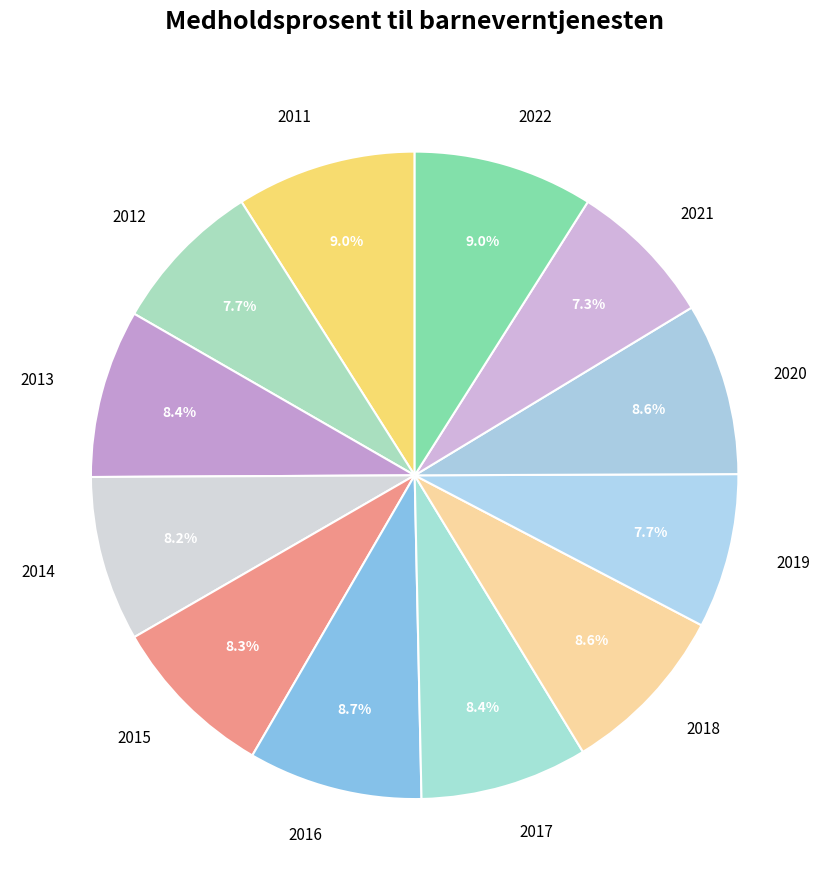

True or false: 2020 accounts for 9% of the total.

True